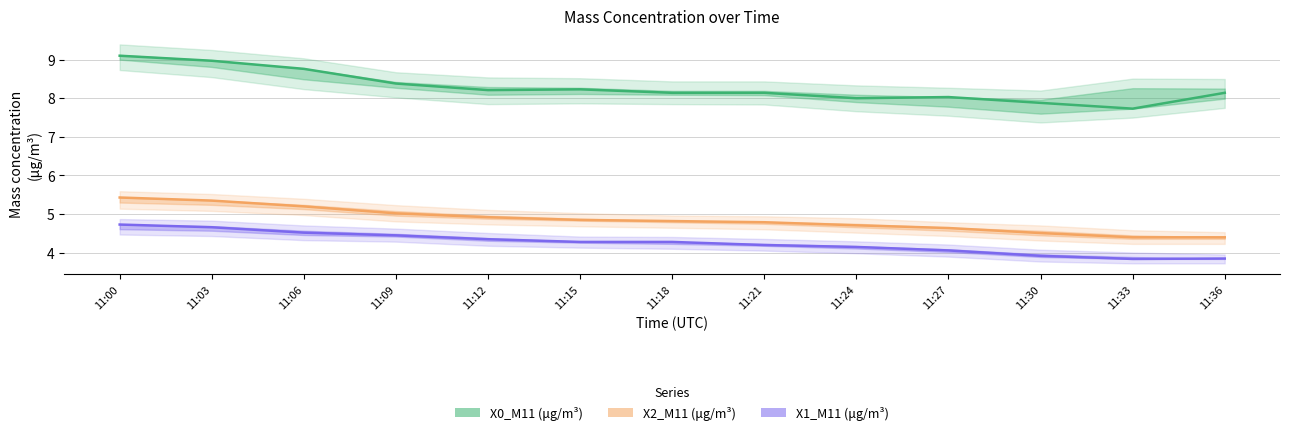

List the series in order of their peak value, highest first.

X0_M11 (μg/m³), X2_M11 (μg/m³), X1_M11 (μg/m³)